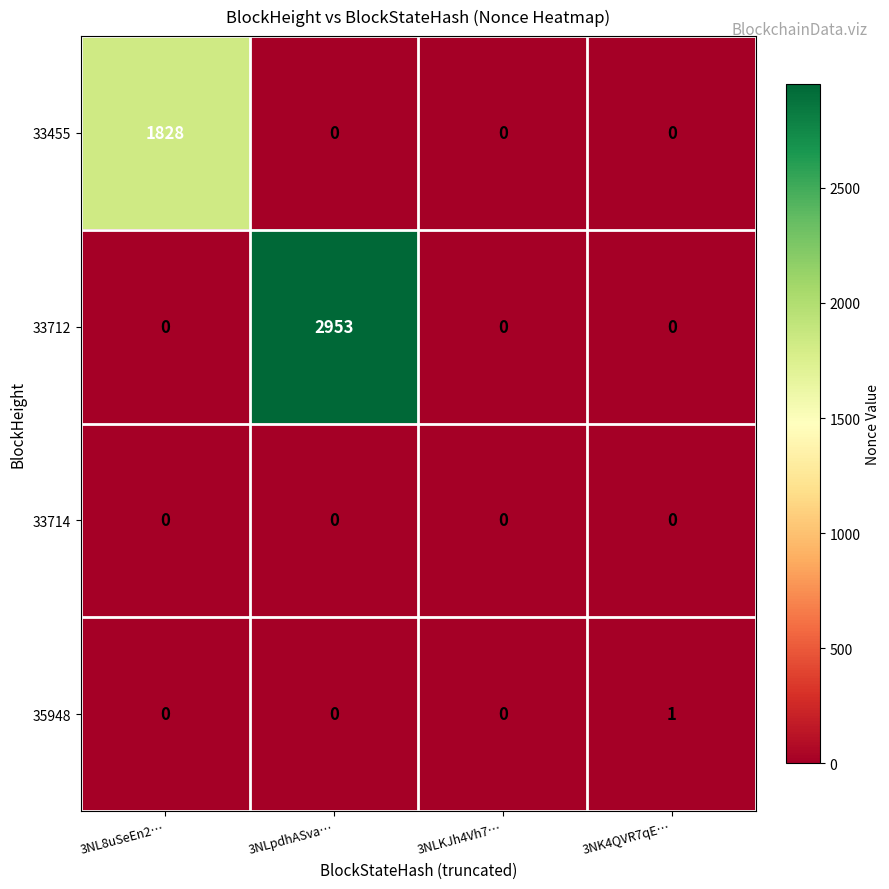

Which series has the largest total across all categories?

33712